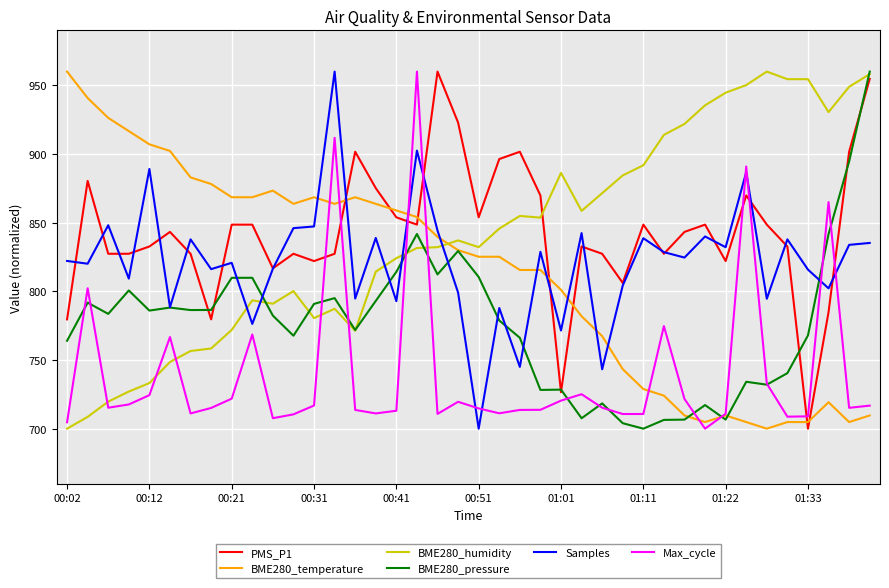

How many times do BME280_temperature and Samples cross each other?

9